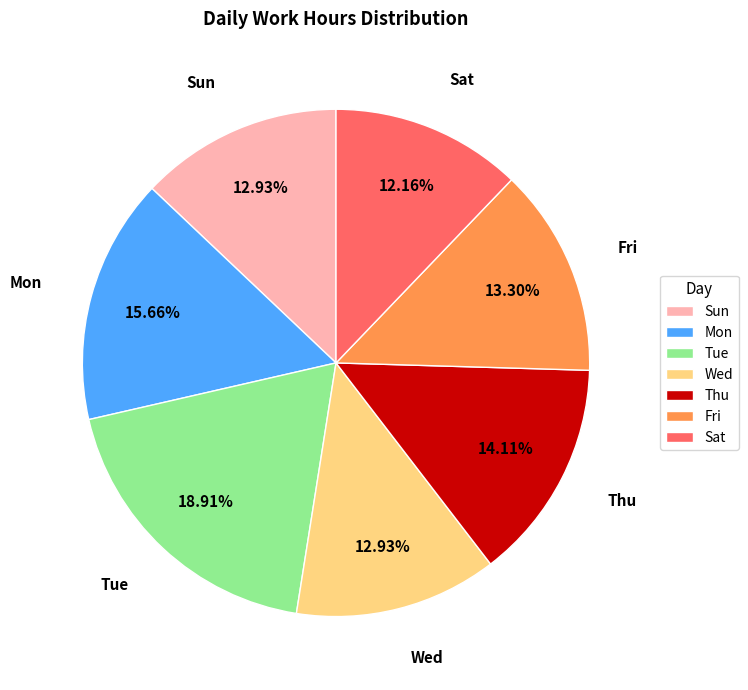

Is the sum of Tue and Mon greater than half?

No